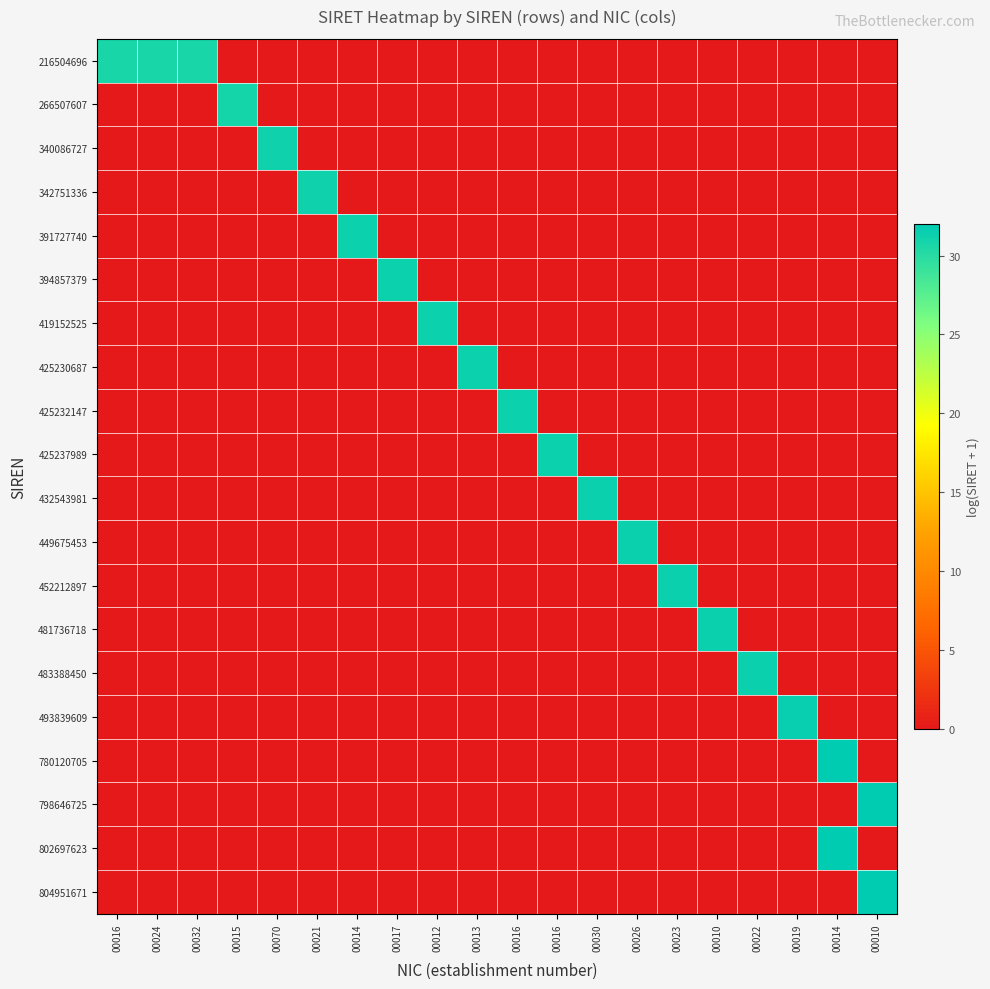

Reading left to right, extract all data points from this chart.

216504696: 00016=30.7	00024=30.7	00032=30.7	00015=0.0	00070=0.0	00021=0.0	00014=0.0	00017=0.0	00012=0.0	00013=0.0	00016=0.0	00016=0.0	00030=0.0	00026=0.0	00023=0.0	00010=0.0	00022=0.0	00019=0.0	00014=0.0	00010=0.0
266507607: 00016=0.0	00024=0.0	00032=0.0	00015=30.9	00070=0.0	00021=0.0	00014=0.0	00017=0.0	00012=0.0	00013=0.0	00016=0.0	00016=0.0	00030=0.0	00026=0.0	00023=0.0	00010=0.0	00022=0.0	00019=0.0	00014=0.0	00010=0.0
340086727: 00016=0.0	00024=0.0	00032=0.0	00015=0.0	00070=31.2	00021=0.0	00014=0.0	00017=0.0	00012=0.0	00013=0.0	00016=0.0	00016=0.0	00030=0.0	00026=0.0	00023=0.0	00010=0.0	00022=0.0	00019=0.0	00014=0.0	00010=0.0
342751336: 00016=0.0	00024=0.0	00032=0.0	00015=0.0	00070=0.0	00021=31.2	00014=0.0	00017=0.0	00012=0.0	00013=0.0	00016=0.0	00016=0.0	00030=0.0	00026=0.0	00023=0.0	00010=0.0	00022=0.0	00019=0.0	00014=0.0	00010=0.0
391727740: 00016=0.0	00024=0.0	00032=0.0	00015=0.0	00070=0.0	00021=0.0	00014=31.3	00017=0.0	00012=0.0	00013=0.0	00016=0.0	00016=0.0	00030=0.0	00026=0.0	00023=0.0	00010=0.0	00022=0.0	00019=0.0	00014=0.0	00010=0.0
394857379: 00016=0.0	00024=0.0	00032=0.0	00015=0.0	00070=0.0	00021=0.0	00014=0.0	00017=31.3	00012=0.0	00013=0.0	00016=0.0	00016=0.0	00030=0.0	00026=0.0	00023=0.0	00010=0.0	00022=0.0	00019=0.0	00014=0.0	00010=0.0
419152525: 00016=0.0	00024=0.0	00032=0.0	00015=0.0	00070=0.0	00021=0.0	00014=0.0	00017=0.0	00012=31.4	00013=0.0	00016=0.0	00016=0.0	00030=0.0	00026=0.0	00023=0.0	00010=0.0	00022=0.0	00019=0.0	00014=0.0	00010=0.0
425230687: 00016=0.0	00024=0.0	00032=0.0	00015=0.0	00070=0.0	00021=0.0	00014=0.0	00017=0.0	00012=0.0	00013=31.4	00016=0.0	00016=0.0	00030=0.0	00026=0.0	00023=0.0	00010=0.0	00022=0.0	00019=0.0	00014=0.0	00010=0.0
425232147: 00016=0.0	00024=0.0	00032=0.0	00015=0.0	00070=0.0	00021=0.0	00014=0.0	00017=0.0	00012=0.0	00013=0.0	00016=31.4	00016=0.0	00030=0.0	00026=0.0	00023=0.0	00010=0.0	00022=0.0	00019=0.0	00014=0.0	00010=0.0
425237989: 00016=0.0	00024=0.0	00032=0.0	00015=0.0	00070=0.0	00021=0.0	00014=0.0	00017=0.0	00012=0.0	00013=0.0	00016=0.0	00016=31.4	00030=0.0	00026=0.0	00023=0.0	00010=0.0	00022=0.0	00019=0.0	00014=0.0	00010=0.0
432543981: 00016=0.0	00024=0.0	00032=0.0	00015=0.0	00070=0.0	00021=0.0	00014=0.0	00017=0.0	00012=0.0	00013=0.0	00016=0.0	00016=0.0	00030=31.4	00026=0.0	00023=0.0	00010=0.0	00022=0.0	00019=0.0	00014=0.0	00010=0.0
449675453: 00016=0.0	00024=0.0	00032=0.0	00015=0.0	00070=0.0	00021=0.0	00014=0.0	00017=0.0	00012=0.0	00013=0.0	00016=0.0	00016=0.0	00030=0.0	00026=31.4	00023=0.0	00010=0.0	00022=0.0	00019=0.0	00014=0.0	00010=0.0
452212897: 00016=0.0	00024=0.0	00032=0.0	00015=0.0	00070=0.0	00021=0.0	00014=0.0	00017=0.0	00012=0.0	00013=0.0	00016=0.0	00016=0.0	00030=0.0	00026=0.0	00023=31.4	00010=0.0	00022=0.0	00019=0.0	00014=0.0	00010=0.0
481736718: 00016=0.0	00024=0.0	00032=0.0	00015=0.0	00070=0.0	00021=0.0	00014=0.0	00017=0.0	00012=0.0	00013=0.0	00016=0.0	00016=0.0	00030=0.0	00026=0.0	00023=0.0	00010=31.5	00022=0.0	00019=0.0	00014=0.0	00010=0.0
483388450: 00016=0.0	00024=0.0	00032=0.0	00015=0.0	00070=0.0	00021=0.0	00014=0.0	00017=0.0	00012=0.0	00013=0.0	00016=0.0	00016=0.0	00030=0.0	00026=0.0	00023=0.0	00010=0.0	00022=31.5	00019=0.0	00014=0.0	00010=0.0
493839609: 00016=0.0	00024=0.0	00032=0.0	00015=0.0	00070=0.0	00021=0.0	00014=0.0	00017=0.0	00012=0.0	00013=0.0	00016=0.0	00016=0.0	00030=0.0	00026=0.0	00023=0.0	00010=0.0	00022=0.0	00019=31.5	00014=0.0	00010=0.0
780120705: 00016=0.0	00024=0.0	00032=0.0	00015=0.0	00070=0.0	00021=0.0	00014=0.0	00017=0.0	00012=0.0	00013=0.0	00016=0.0	00016=0.0	00030=0.0	00026=0.0	00023=0.0	00010=0.0	00022=0.0	00019=0.0	00014=32.0	00010=0.0
798646725: 00016=0.0	00024=0.0	00032=0.0	00015=0.0	00070=0.0	00021=0.0	00014=0.0	00017=0.0	00012=0.0	00013=0.0	00016=0.0	00016=0.0	00030=0.0	00026=0.0	00023=0.0	00010=0.0	00022=0.0	00019=0.0	00014=0.0	00010=32.0
802697623: 00016=0.0	00024=0.0	00032=0.0	00015=0.0	00070=0.0	00021=0.0	00014=0.0	00017=0.0	00012=0.0	00013=0.0	00016=0.0	00016=0.0	00030=0.0	00026=0.0	00023=0.0	00010=0.0	00022=0.0	00019=0.0	00014=32.0	00010=0.0
804951671: 00016=0.0	00024=0.0	00032=0.0	00015=0.0	00070=0.0	00021=0.0	00014=0.0	00017=0.0	00012=0.0	00013=0.0	00016=0.0	00016=0.0	00030=0.0	00026=0.0	00023=0.0	00010=0.0	00022=0.0	00019=0.0	00014=0.0	00010=32.0